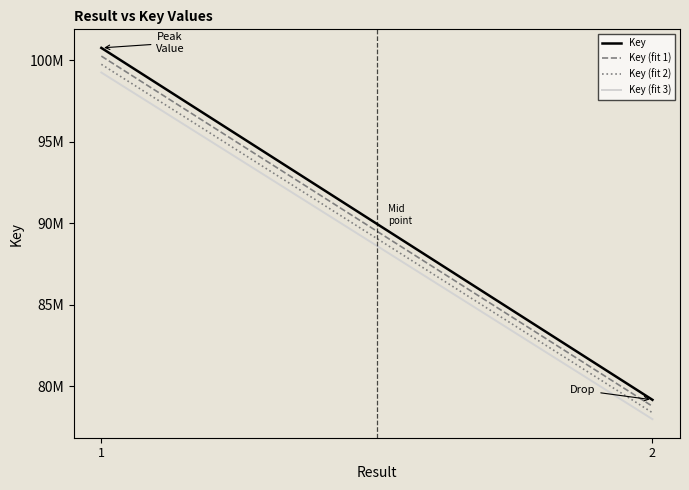

Reading left to right, transcribe all the data shown in this chart.

Key: 100770016.0	79156368.0
Key (fit 1): 100266165.9	78760586.2
Key (fit 2): 99762315.8	78364804.3
Key (fit 3): 99258465.8	77969022.5